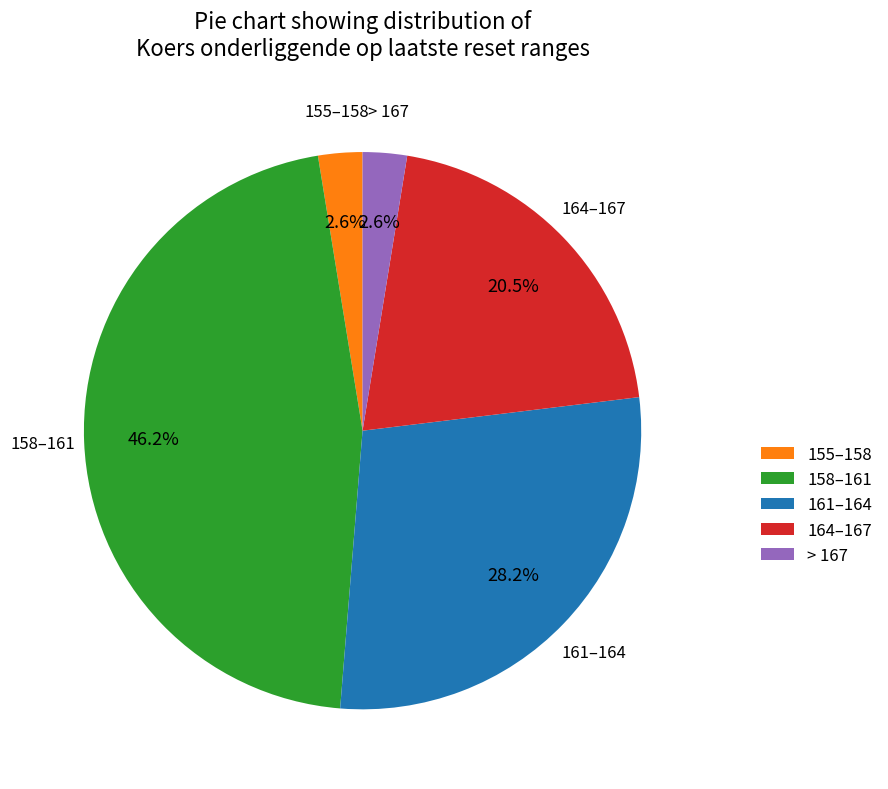

Do > 167 and 161–164 together represent more than half of the pie?

No